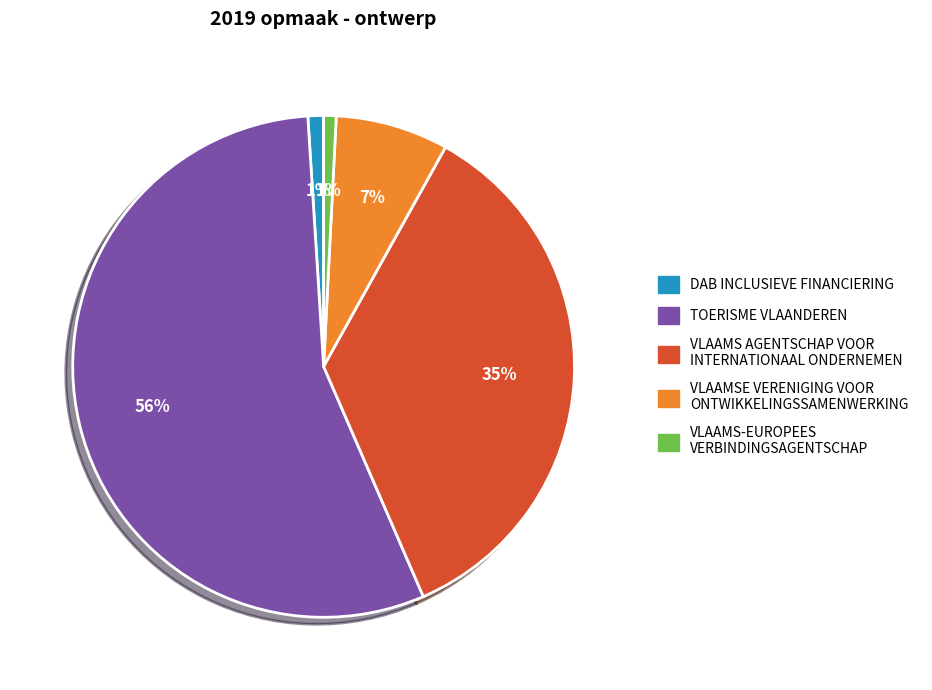

True or false: VLAAMS AGENTSCHAP VOOR INTERNATIONAAL ONDERNEMEN accounts for 35% of the total.

True